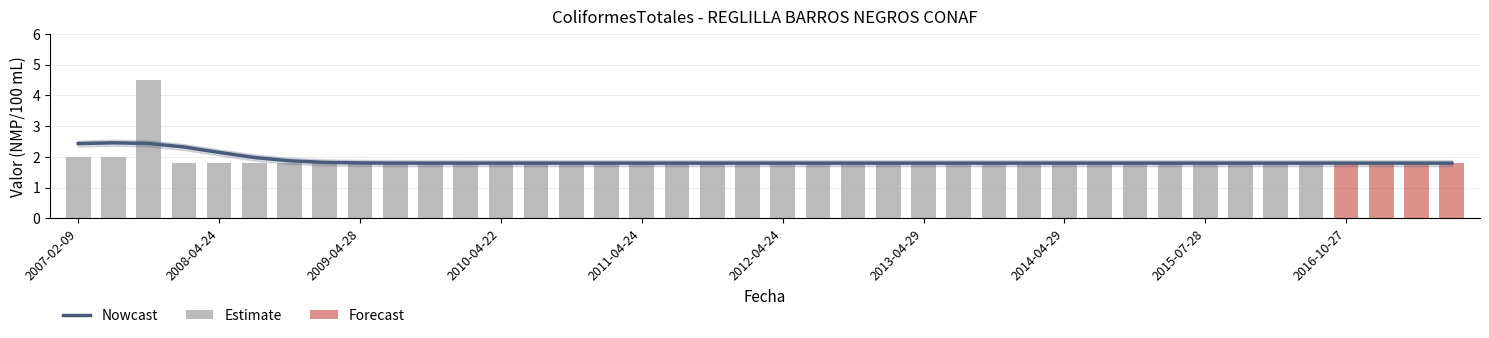

What is the sum of all values?

75.1